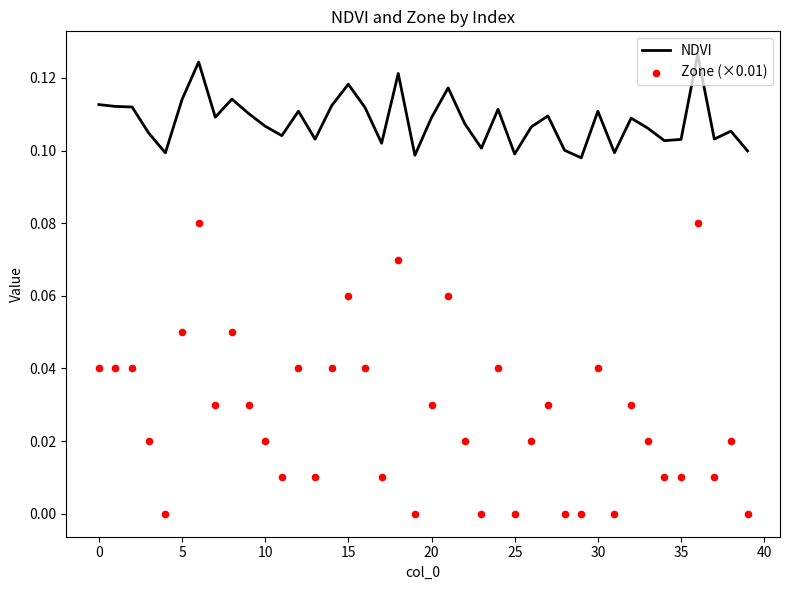

Which series reaches the minimum Y coordinate?

Zone (×0.01)